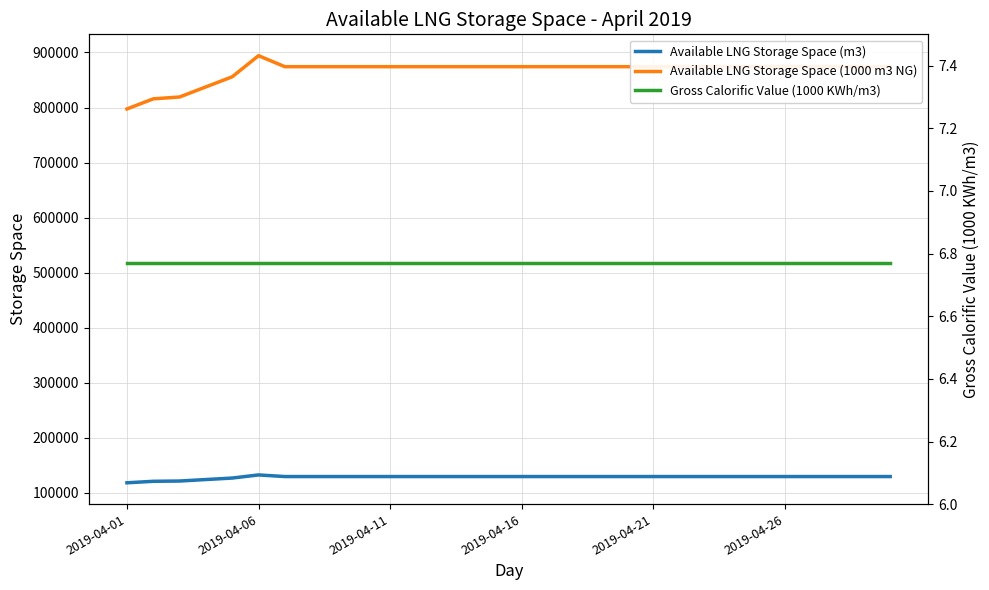

True or false: Available LNG Storage Space (m3) has more than 1 points higher than both neighbors.

False